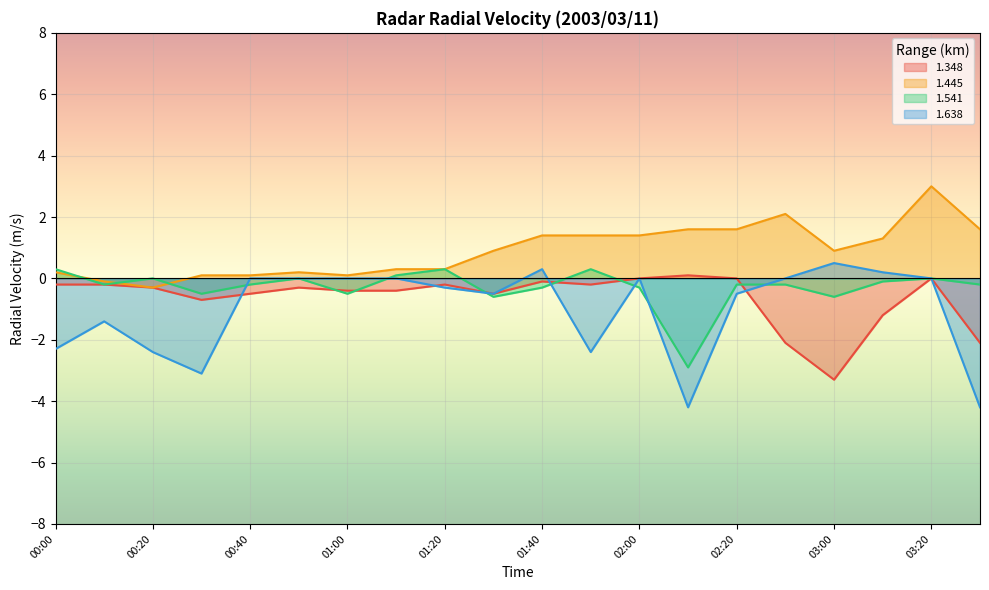

At which label does 1.445 first exceed 0?

00:00